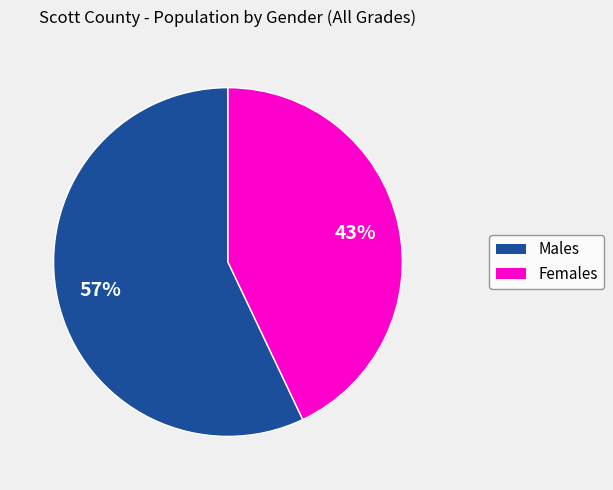

Is there any slice that represents more than half of the pie?

Yes